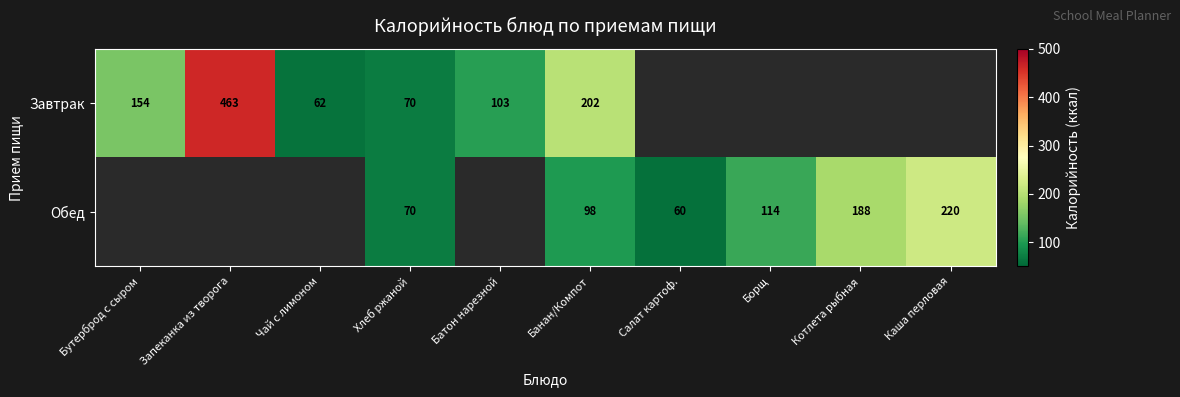

What is the difference between the Завтрак values at Банан/Компот and Чай с лимоном?

140